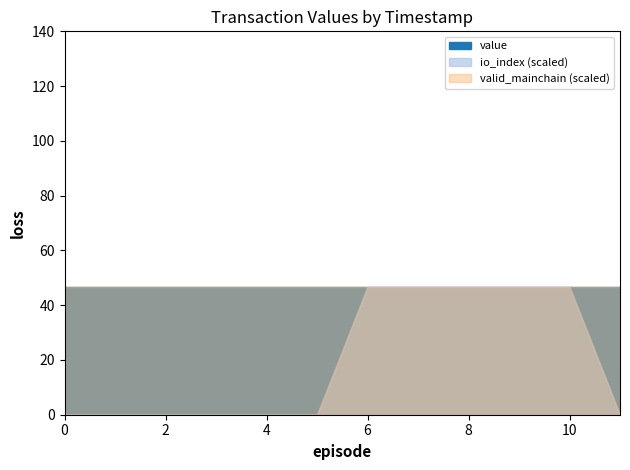

What is the average value of the valid_mainchain series?

1.0